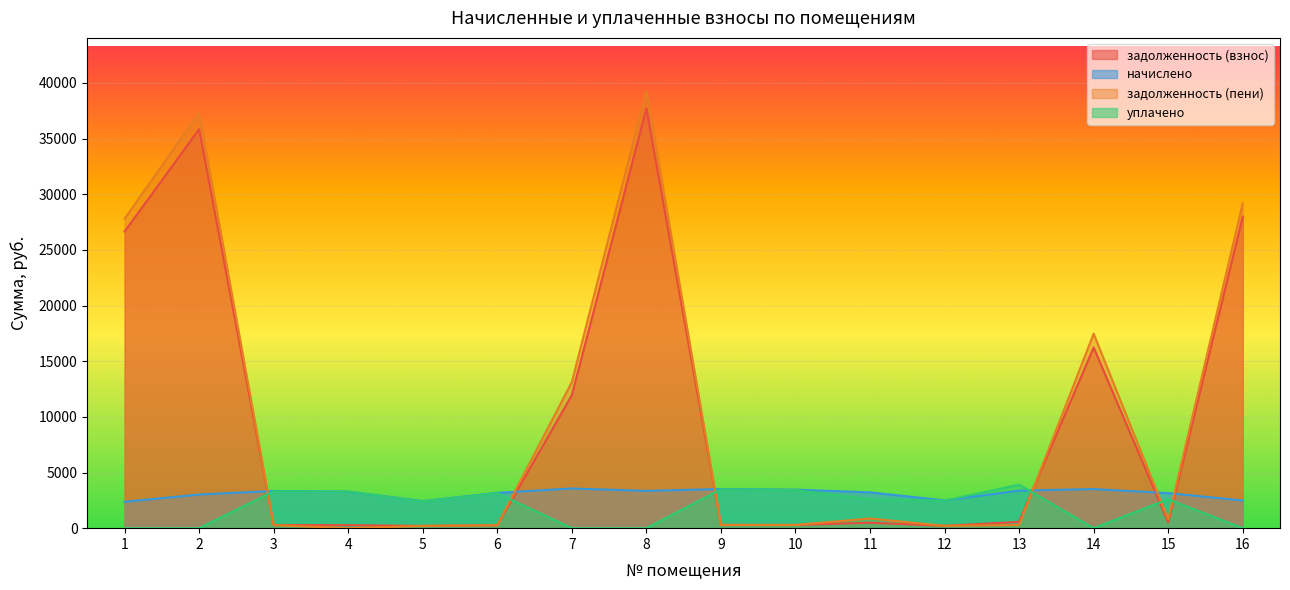

Reading left to right, list all the values displayed in this chart.

задолженность (взнос): 1=26648.6	2=35838.8	3=278.4	4=273.7	5=202.5	6=264.4	7=11945.3	8=37696.5	9=292.9	10=288.3	11=488.6	12=207.8	13=565.7	14=16232.3	15=524.8	16=27973.1
начислено: 1=2367.2	2=3021.0	3=3340.7	4=3284.8	5=2429.5	6=3172.8	7=3564.5	8=3348.6	9=3514.9	10=3459.7	11=3220.8	12=2493.5	13=3372.6	14=3508.4	15=3148.8	16=2485.6
задолженность (пени): 1=27795.4	2=37312.6	3=278.4	4=0.0	5=202.5	6=264.4	7=13126.4	8=39318.7	9=292.9	10=288.3	11=867.8	12=207.8	13=286.6	14=17467.2	15=789.3	16=29183.6
уплачено: 1=0.0	2=0.0	3=3312.2	4=3284.8	5=2408.8	6=3145.8	7=0.0	8=0.0	9=3485.0	10=3430.3	11=2597.2	12=2472.3	13=3907.9	14=0.0	15=2597.2	16=0.0